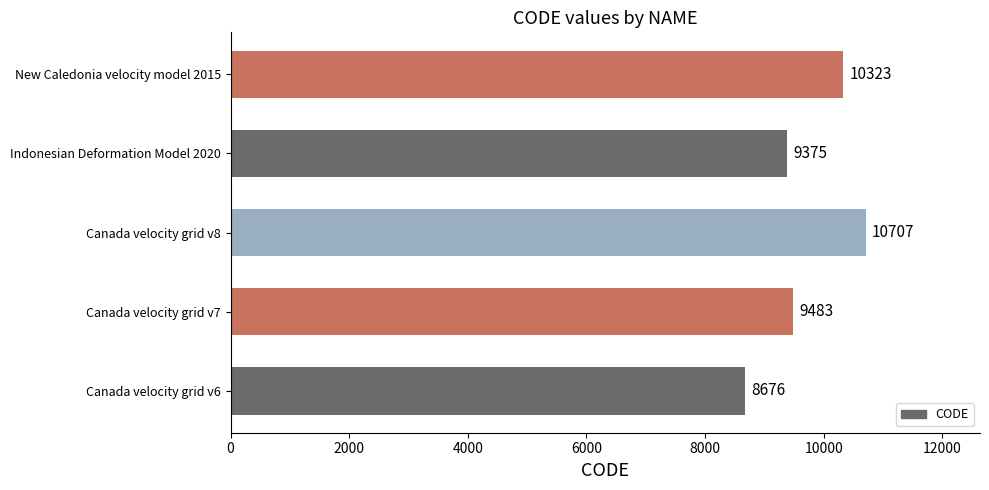

Which has a higher value, Canada velocity grid v8 or New Caledonia velocity model 2015?

Canada velocity grid v8